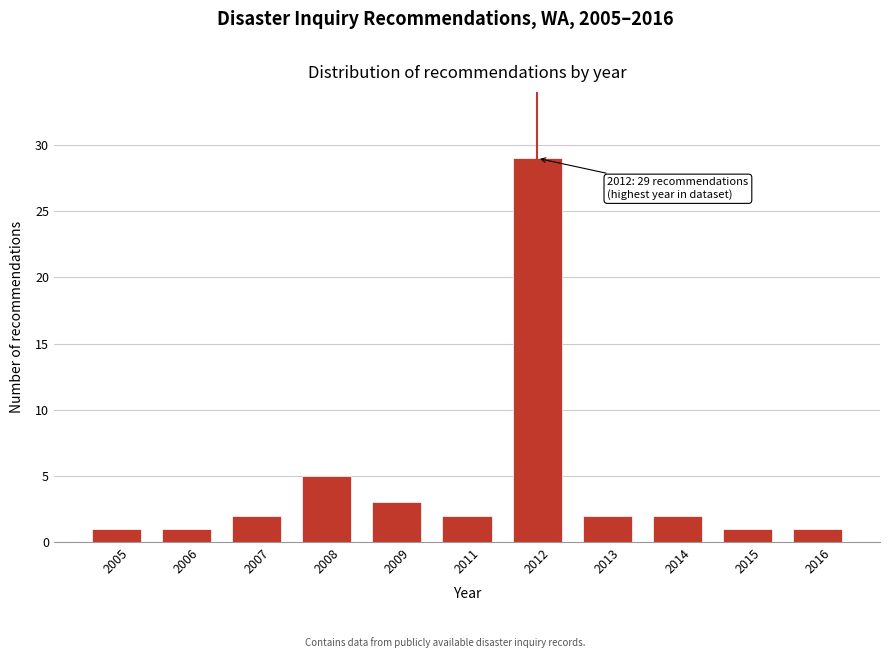

Reading right to left, list all the values displayed in this chart.

2016=1	2015=1	2014=2	2013=2	2012=29	2011=2	2009=3	2008=5	2007=2	2006=1	2005=1